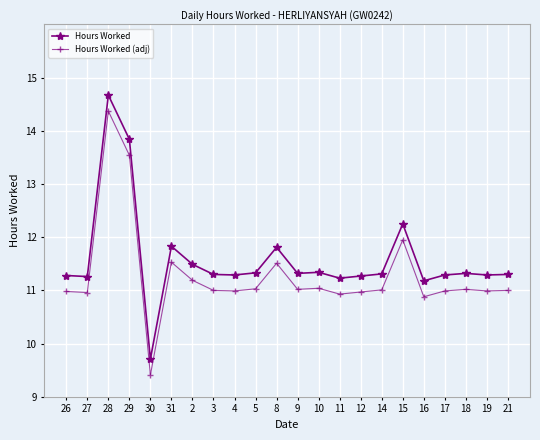

What is the value of the Hours Worked (adj) point at the 3rd from the left?

14.4